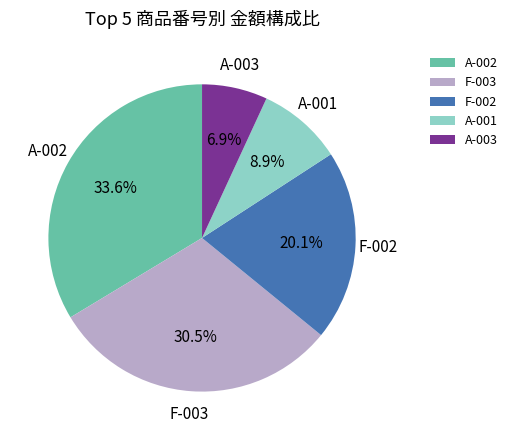

Is there any slice that represents more than half of the pie?

No